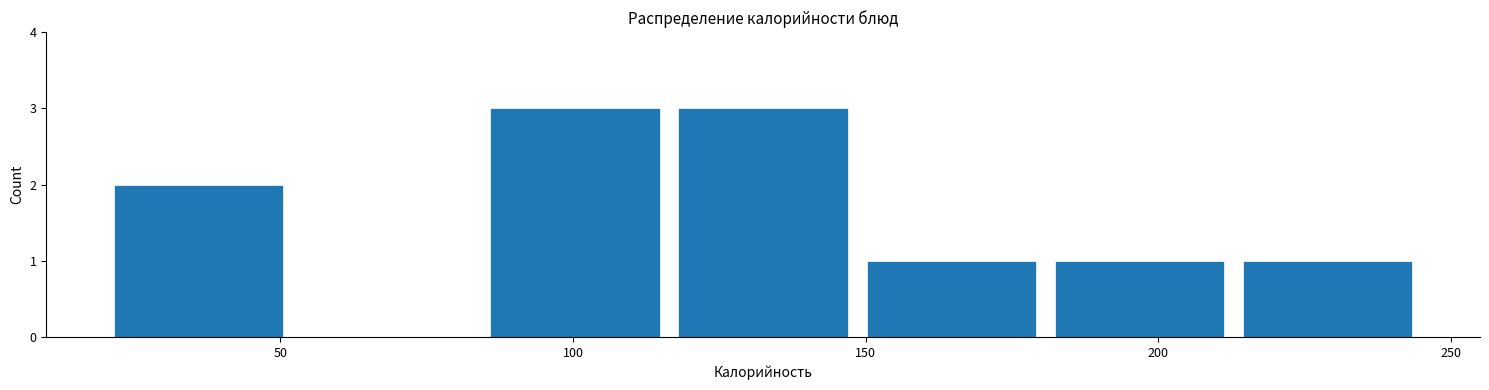

Reading left to right, list every bar in this chart as the range it spans on the x-axis followed by its height. Neither the bar edges nor the heights are printed on the chart, so give them approximately, as read against the axes.

20 to 50: 2
50 to 85: 0
85 to 115: 3
115 to 150: 3
150 to 180: 1
180 to 215: 1
215 to 245: 1